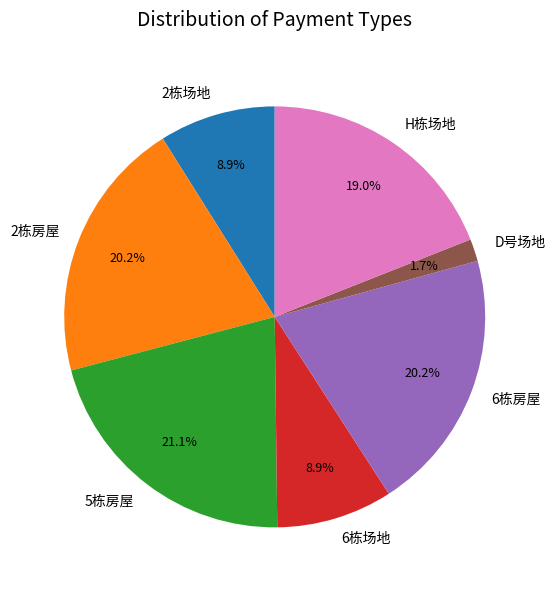

Do D号场地 and 2栋场地 together represent more than half of the pie?

No